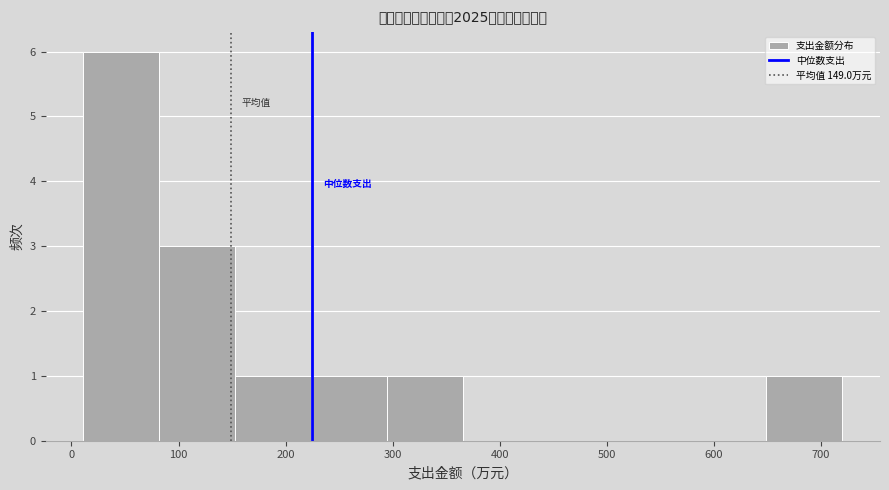

Which range on the x-axis has the tallest bar?

10 to 80